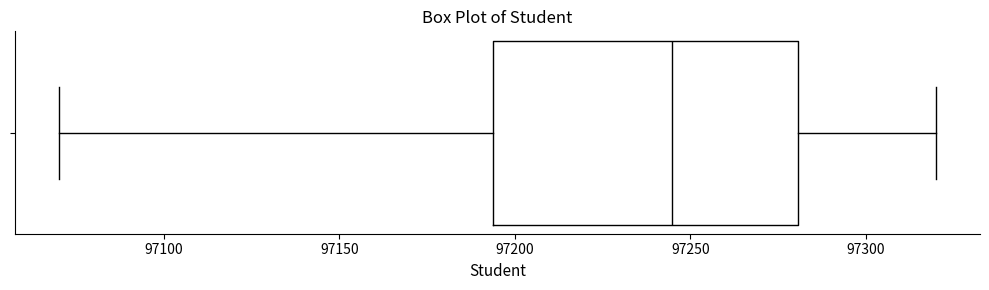

Transcribe this box plot: give where the median line is, the range the box spans, and where the two whiskers end, as read against the x-axis. The values are not printed on the chart, so give them approximately, as read against the axis.

median 97245, box 97195 to 97280, whiskers 97070 to 97320